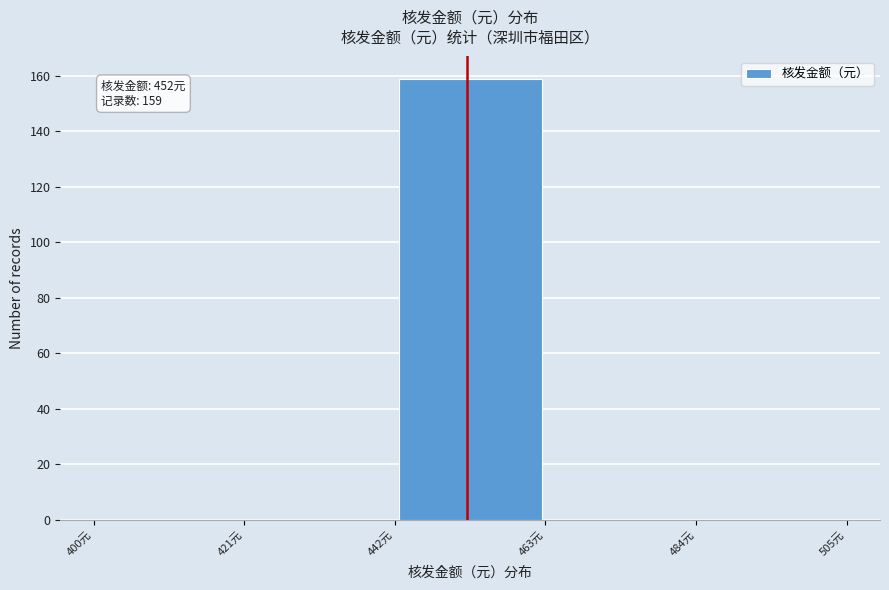

Over which range of the x-axis is the bar tallest?

442 to 463